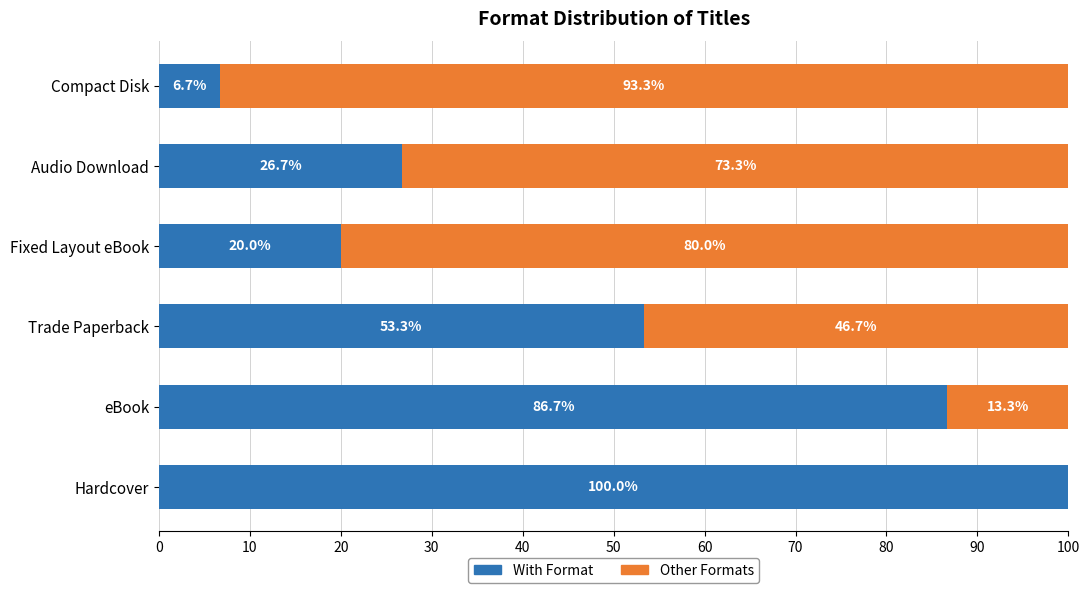

The With Format series shows 47.7 at Audio Download. True or false?

False